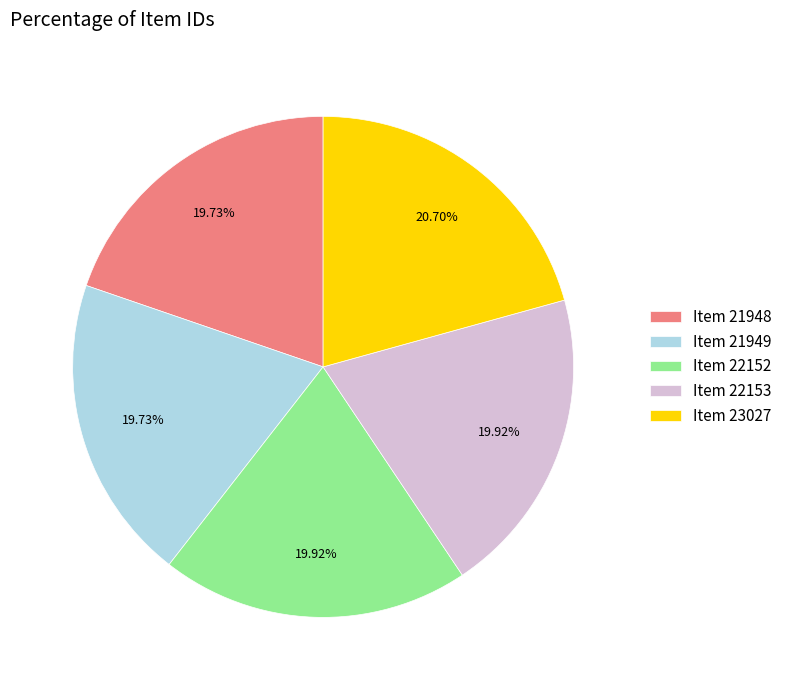

Count the number of slices in the pie.

5